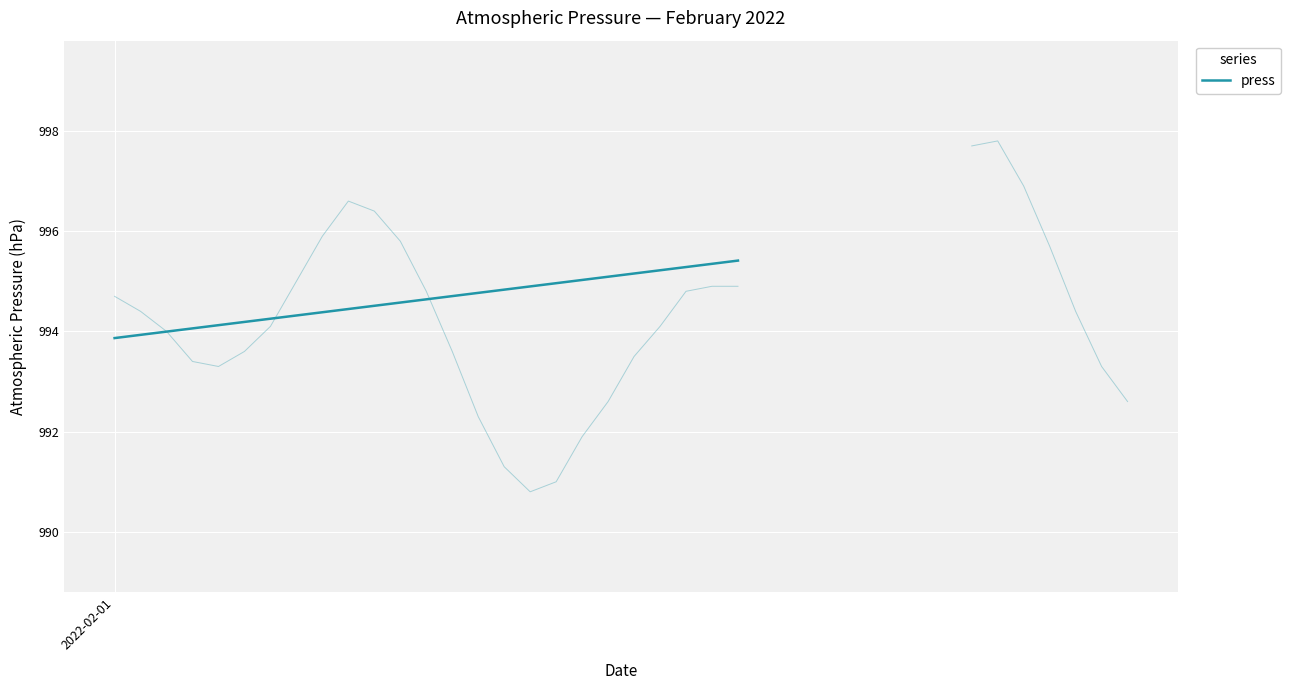

The chart shows a value of 1298.7 at 2022-02-01. True or false?

False